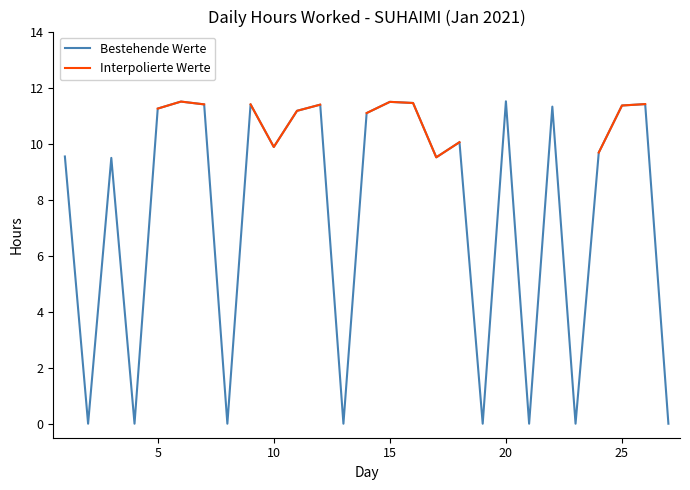

Does the chart have visible grid lines?

No